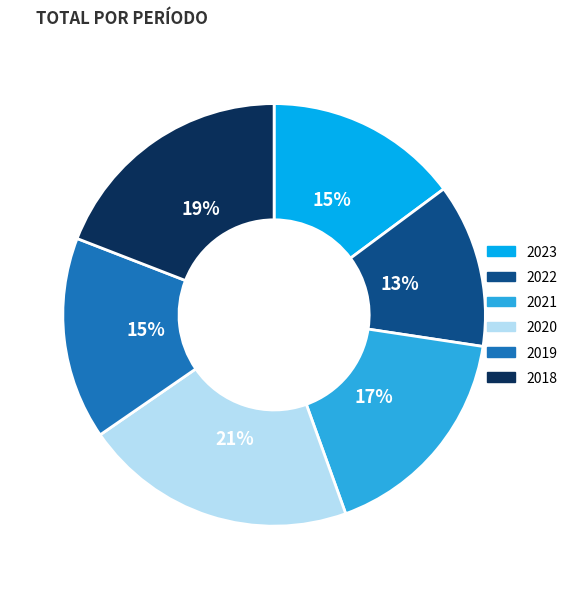

Which has a higher value, 2019 or 2023?

2019